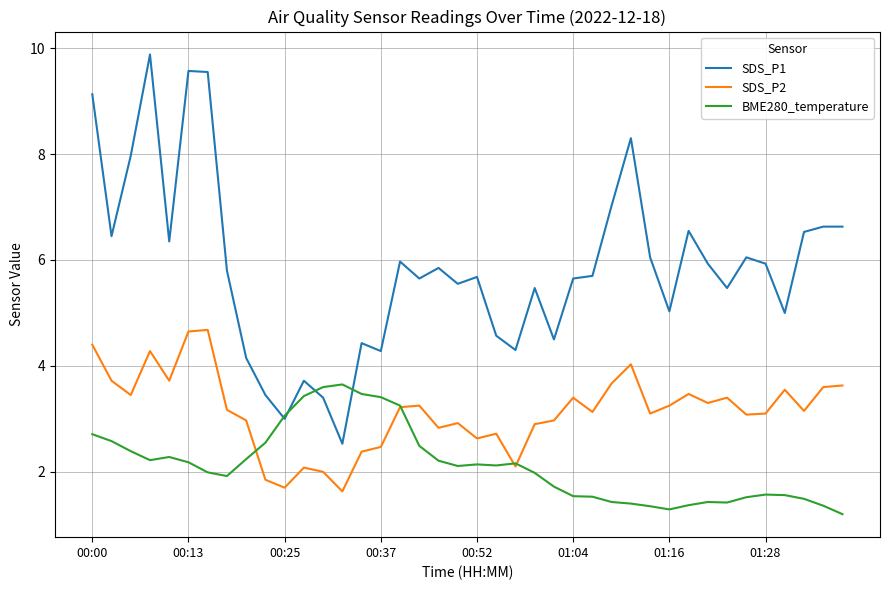

What is the smallest value displayed?

1.2